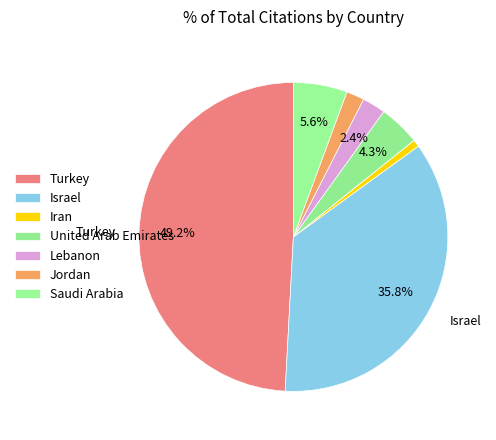

How many segments does this pie chart have?

7